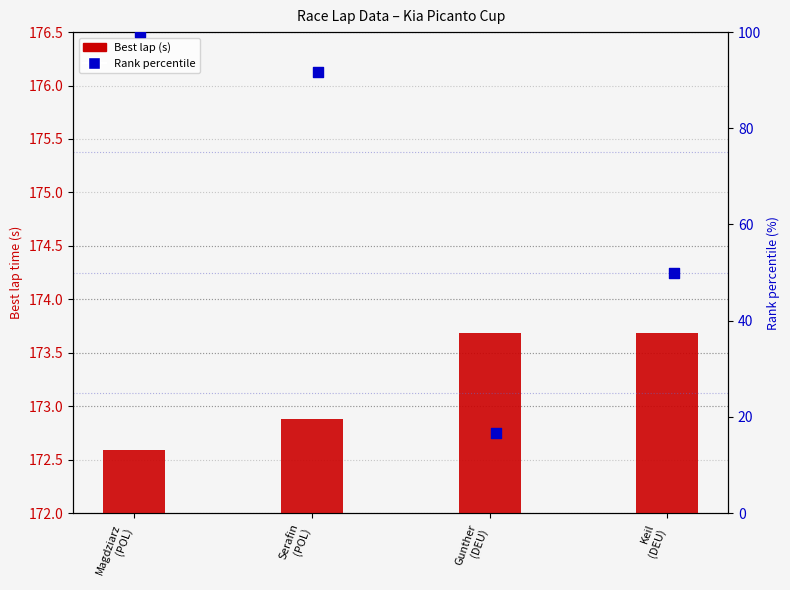

At which category is the sum across all series the highest?

Magdziarz
(POL)